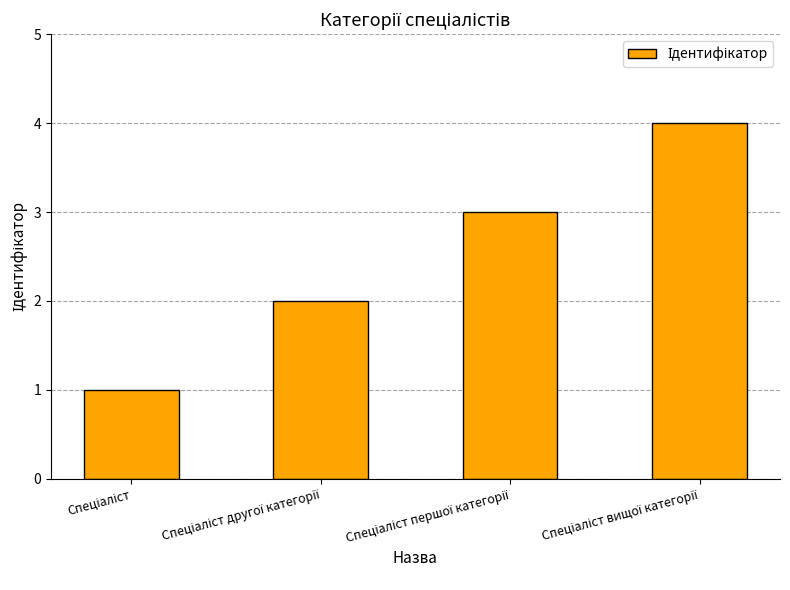

What is the sum of all values?

10